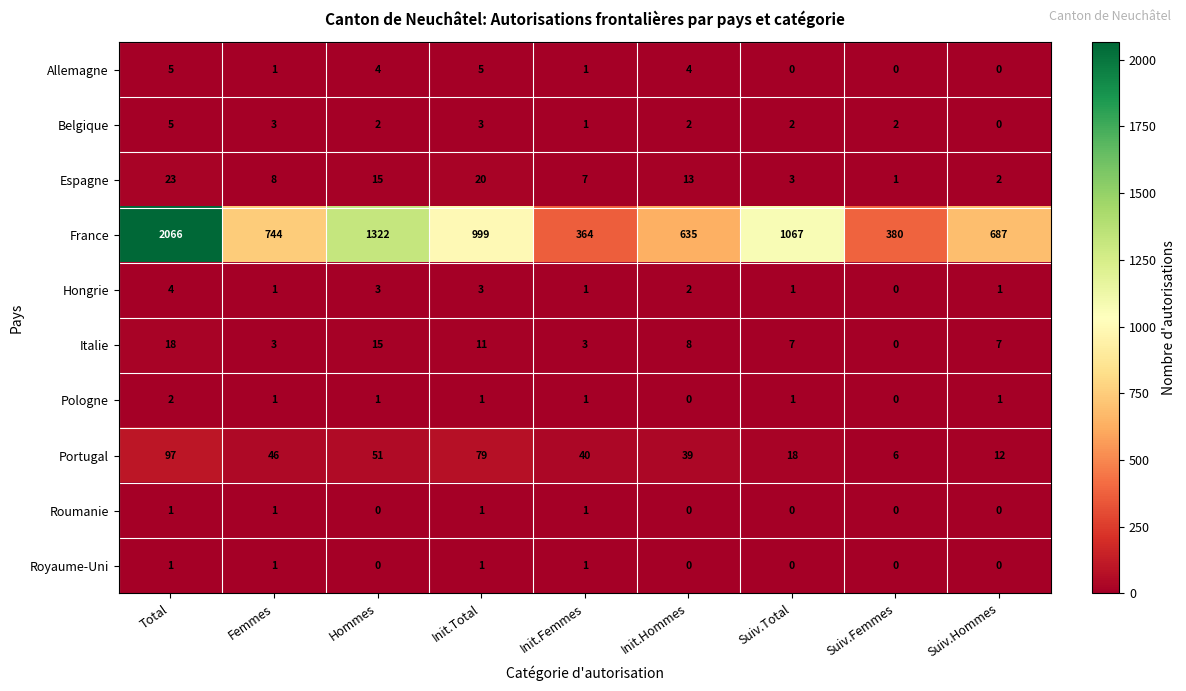

What is the sum of all Belgique values?

20